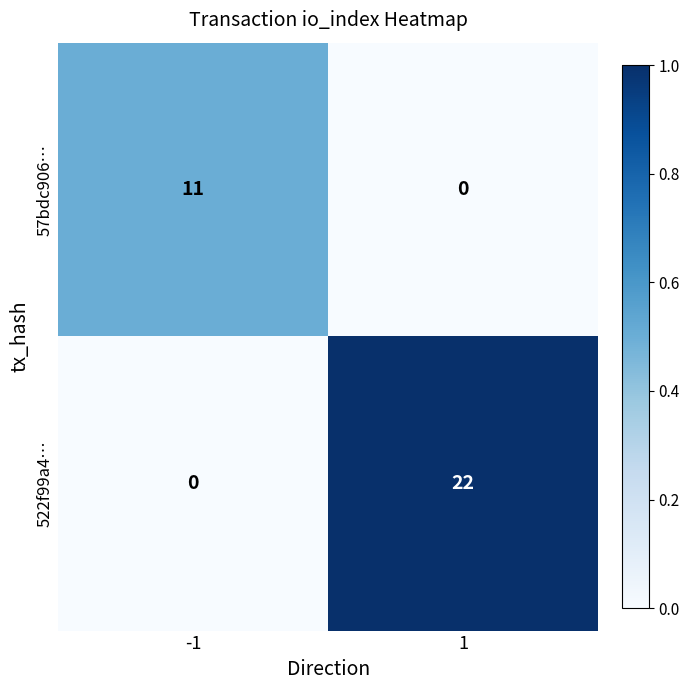

How many distinct data groups are displayed?

2